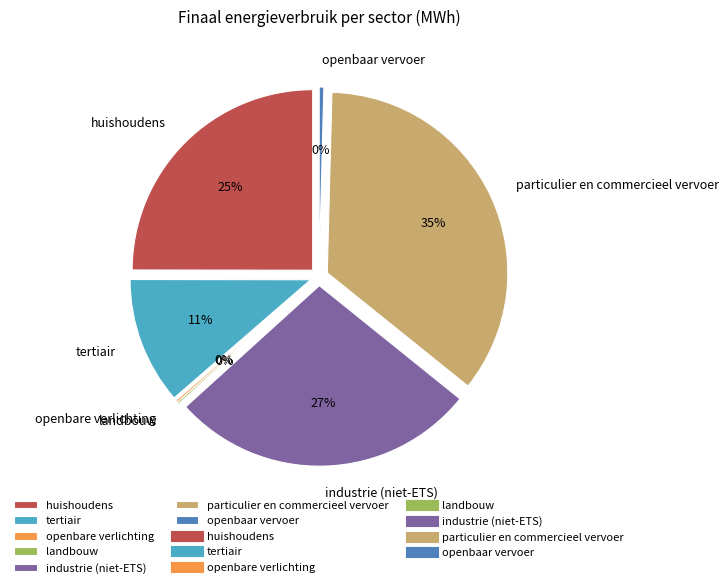

Which slice is the smallest?

landbouw